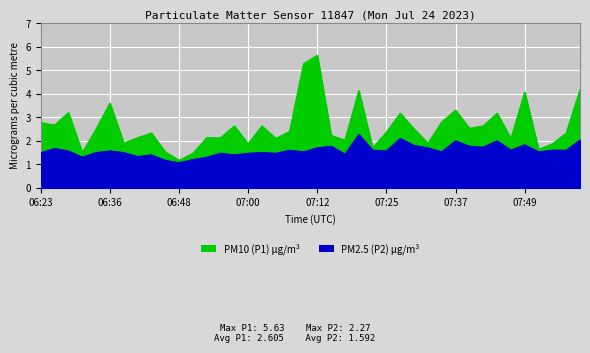

How many series are shown in this chart?

2